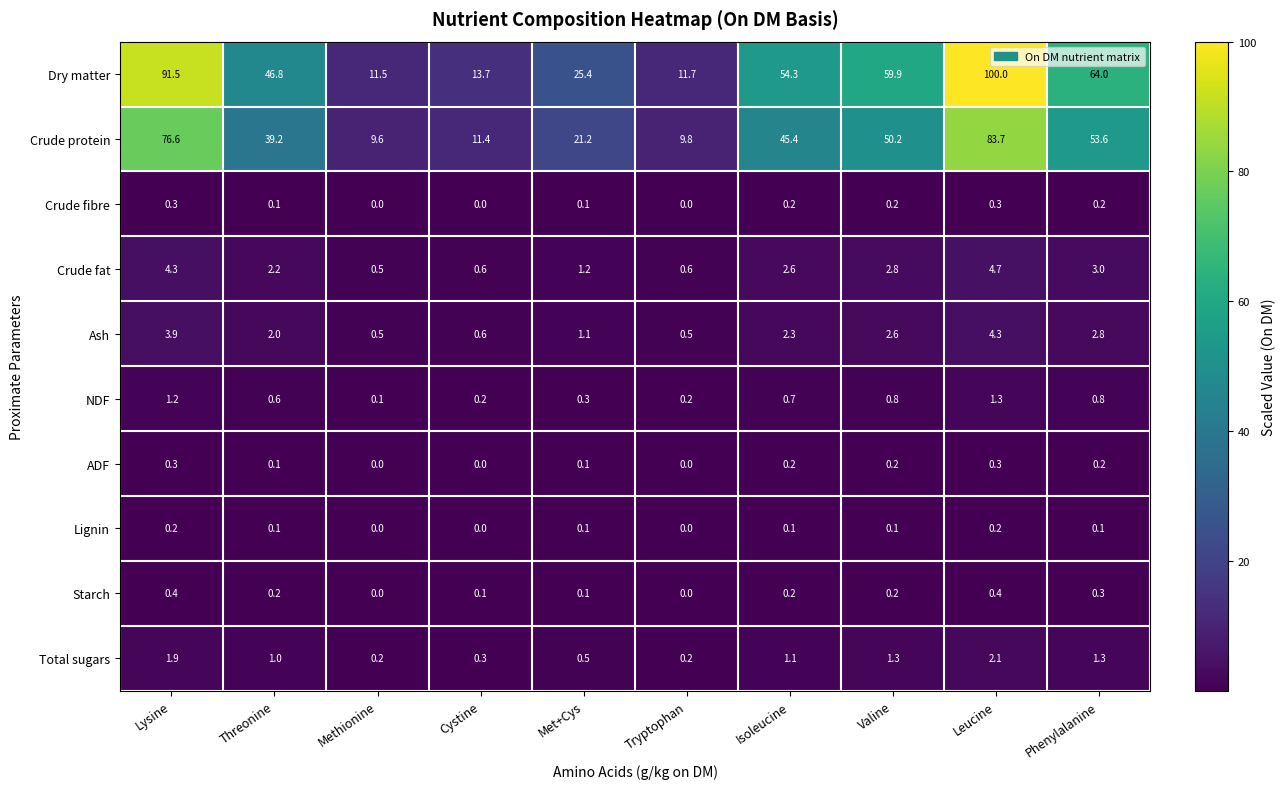

What is the greatest value displayed?

100.0